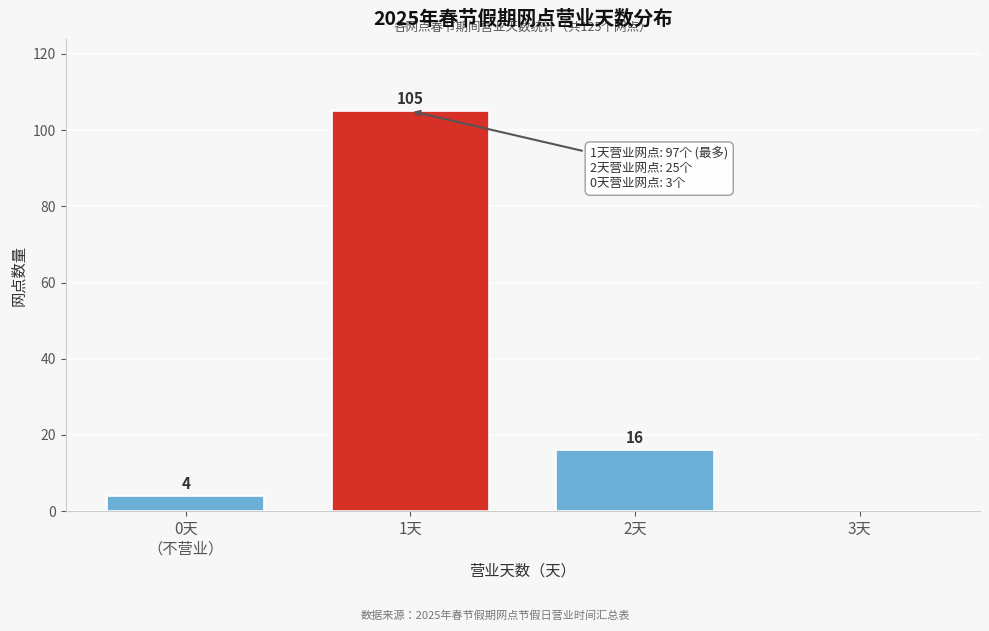

Which label corresponds to the largest value in the chart?

1天